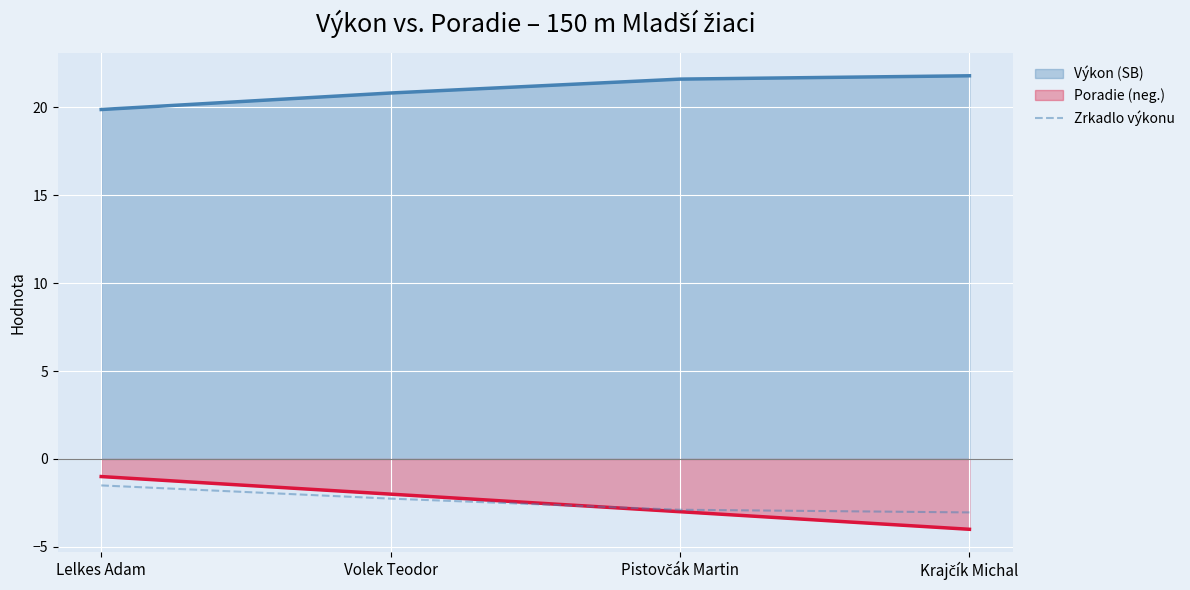

What is the sum of the Výkon (SB) values at Krajčík Michal and Volek Teodor?

42.6